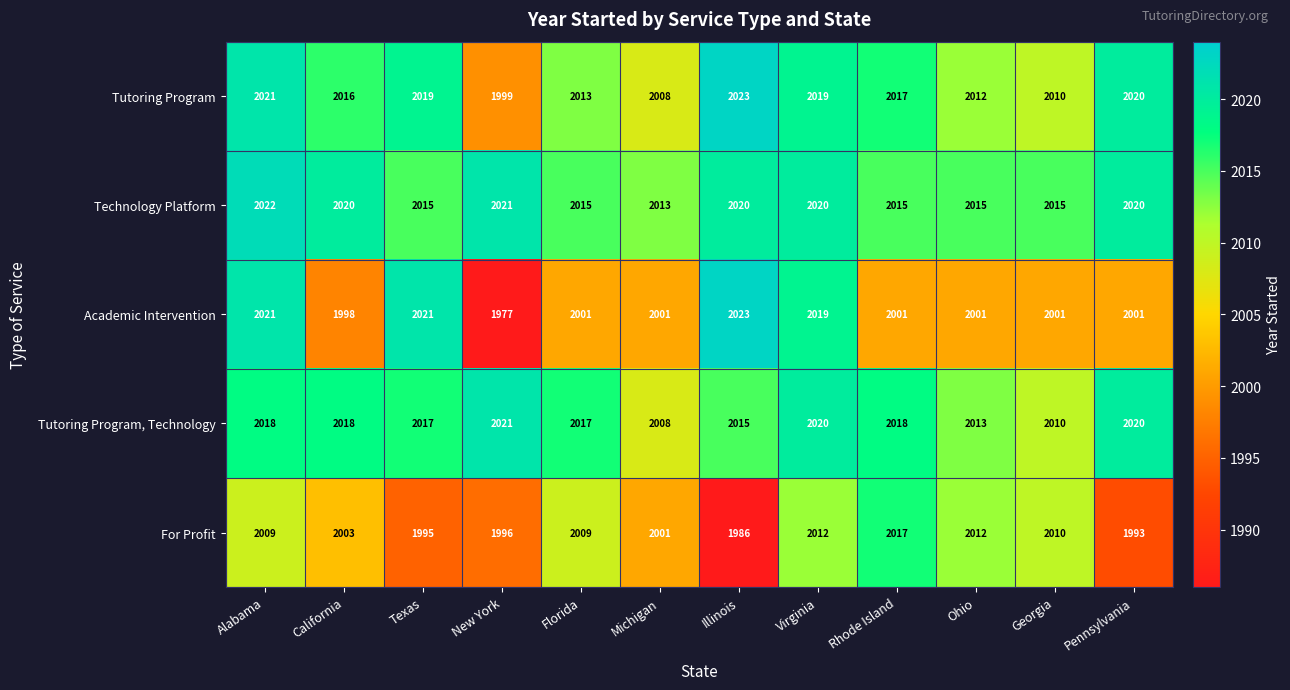

Which series changed the most between New York and Pennsylvania?

Academic Intervention